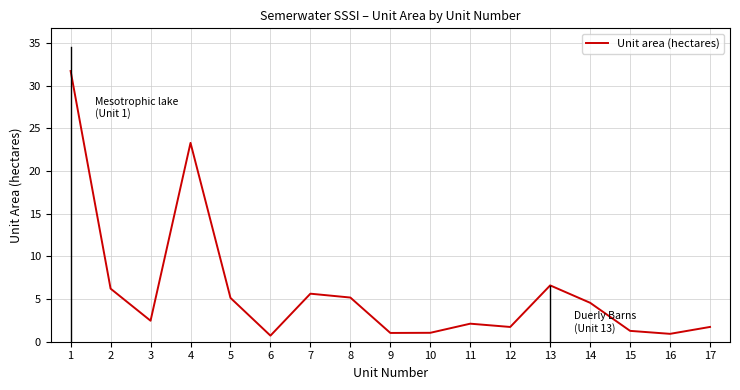

What is the sum of all values?

101.3